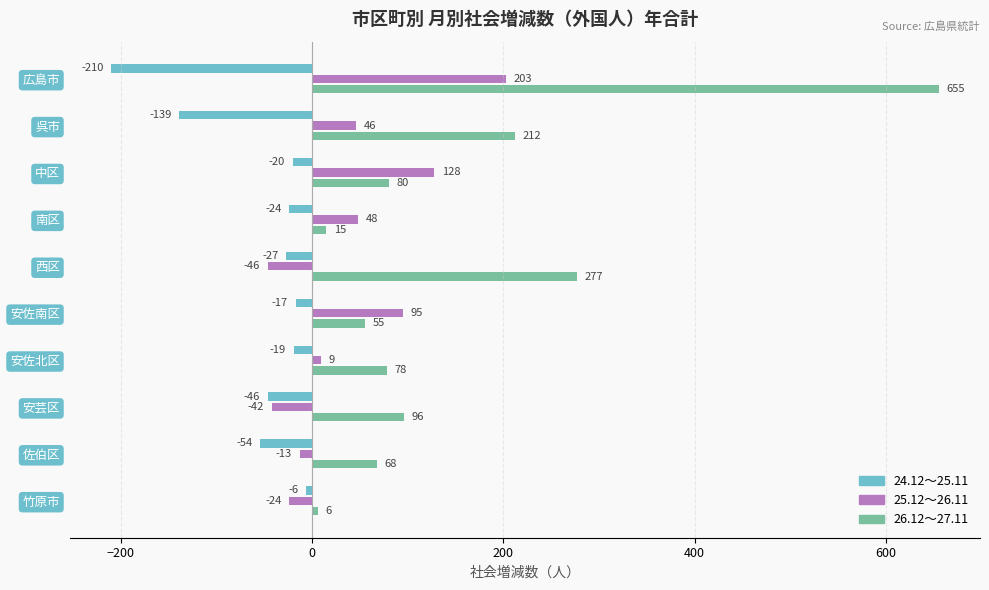

Is it true that 26.12～27.11 equals 42 at 安芸区?

False